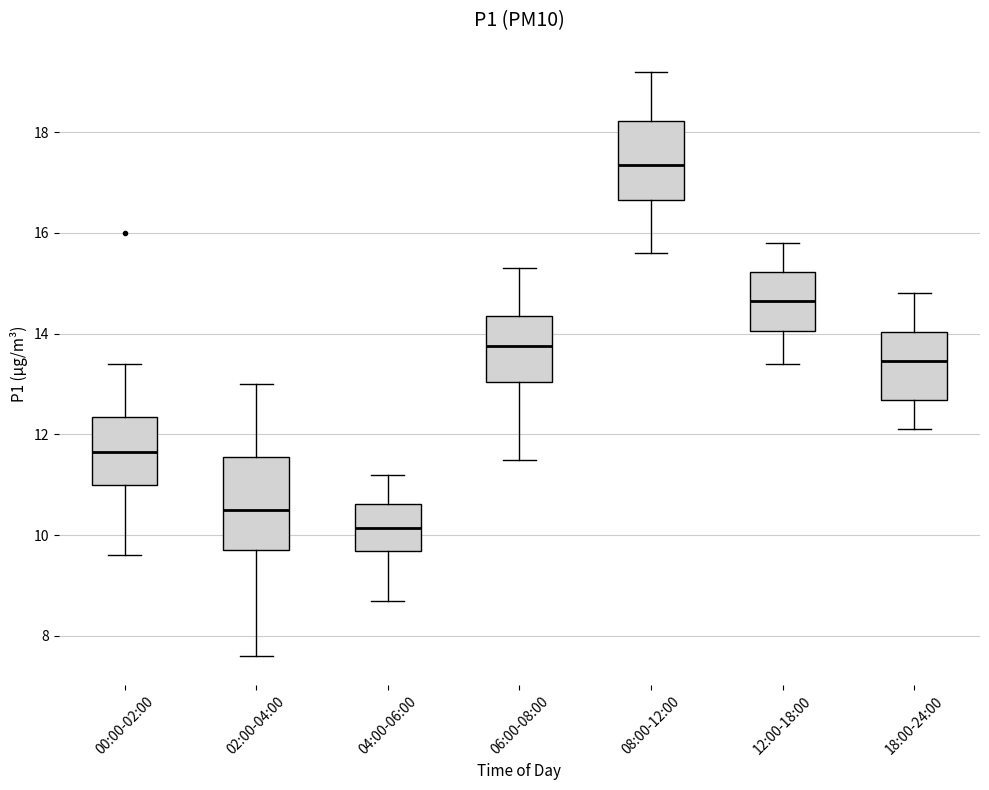

Where is the lower edge of the box for 02:00-04:00 on the y-axis? The values are not printed on the chart, so give them approximately, as read against the axis.

9.8